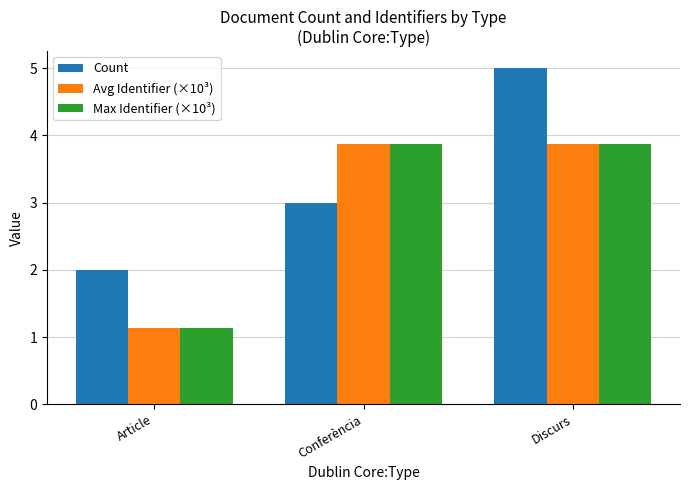

Reading left to right, transcribe all the data shown in this chart.

Count: 2.0	3.0	5.0
Avg Identifier (×10³): 1.1	3.9	3.9
Max Identifier (×10³): 1.1	3.9	3.9